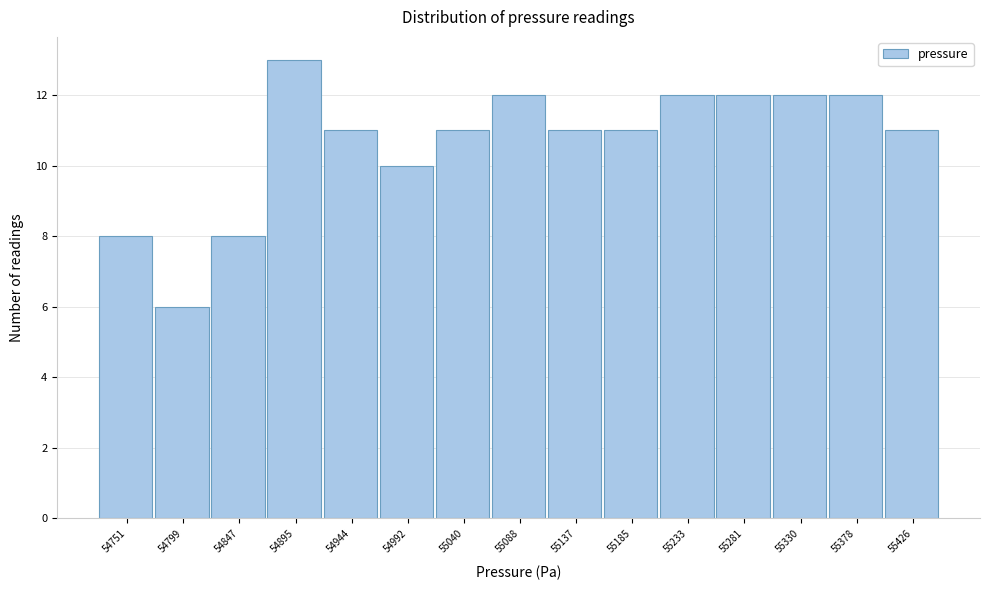

Reading right to left, what are all the values shown in this chart?

55426=11	55378=12	55330=12	55281=12	55233=12	55185=11	55137=11	55088=12	55040=11	54992=10	54944=11	54895=13	54847=8	54799=6	54751=8